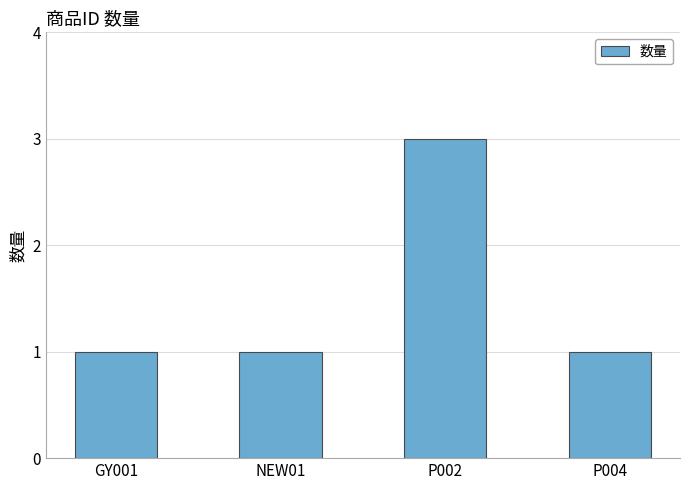

How many bars are there in total?

4